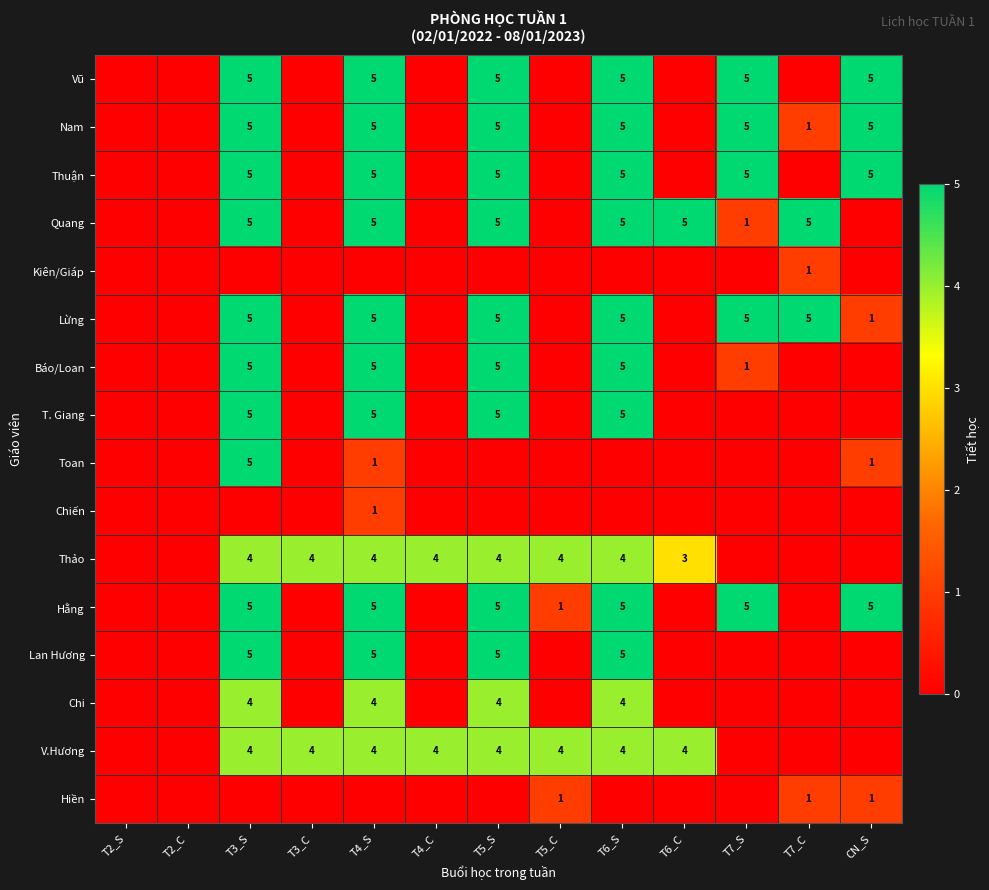

True or false: Thảo has a value of 4 at T6_S.

True